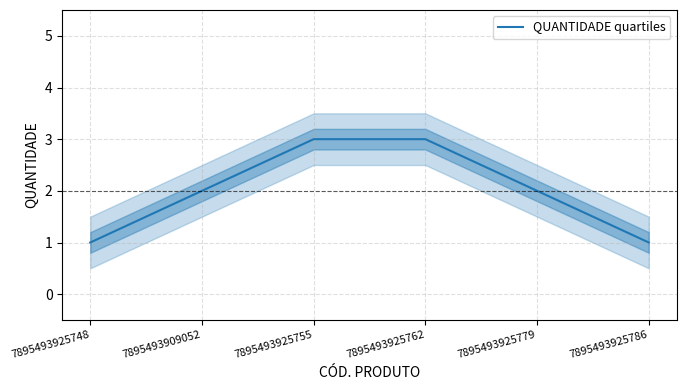

Reading right to left, transcribe all the data shown in this chart.

7895493925786=1	7895493925779=2	7895493925762=3	7895493925755=3	7895493909052=2	7895493925748=1